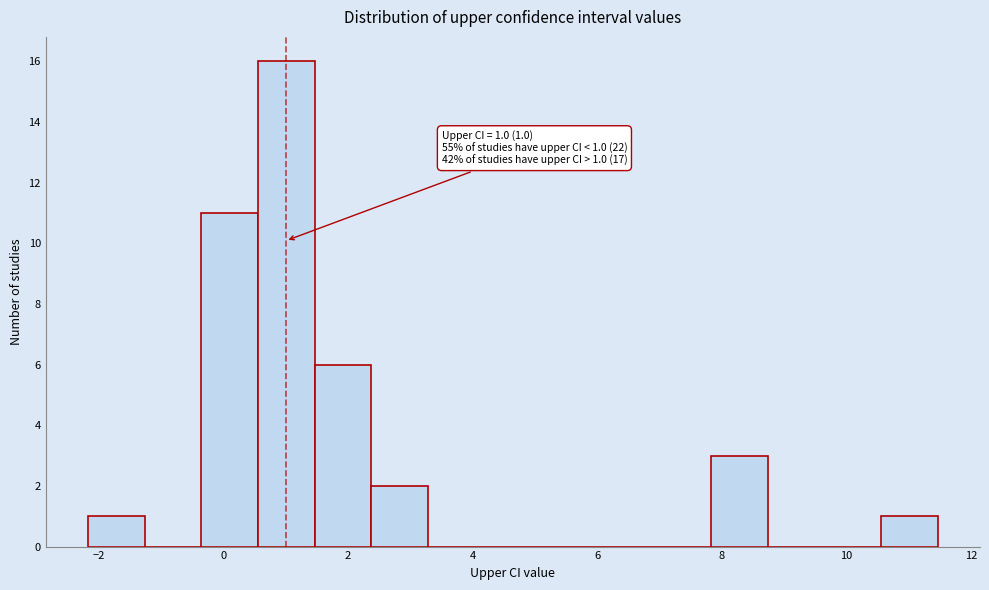

Over which range of the x-axis is the bar tallest?

0.6 to 1.4